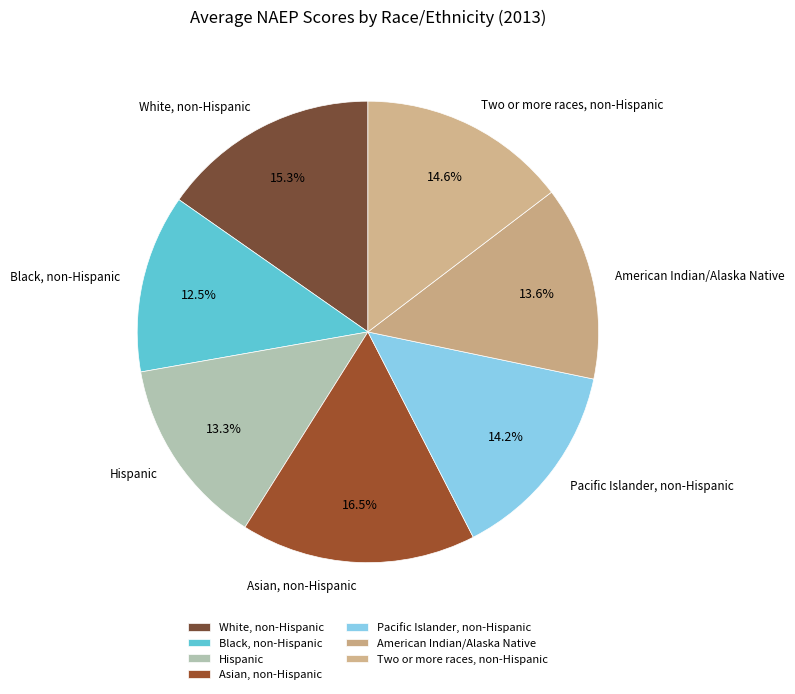

To the nearest percent, what portion does Hispanic represent?

13%